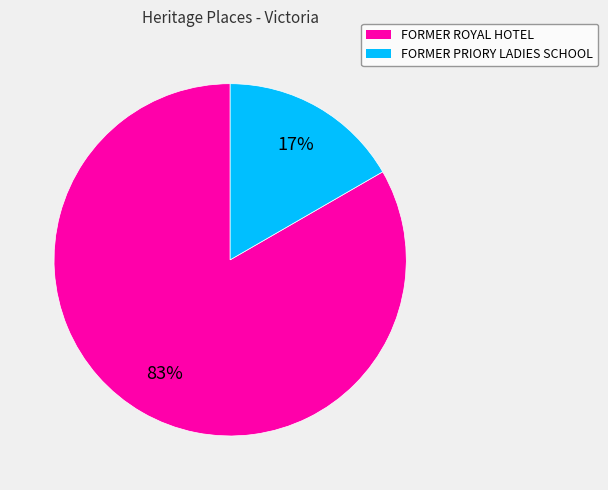

Between FORMER PRIORY LADIES SCHOOL and FORMER ROYAL HOTEL, which is larger?

FORMER ROYAL HOTEL